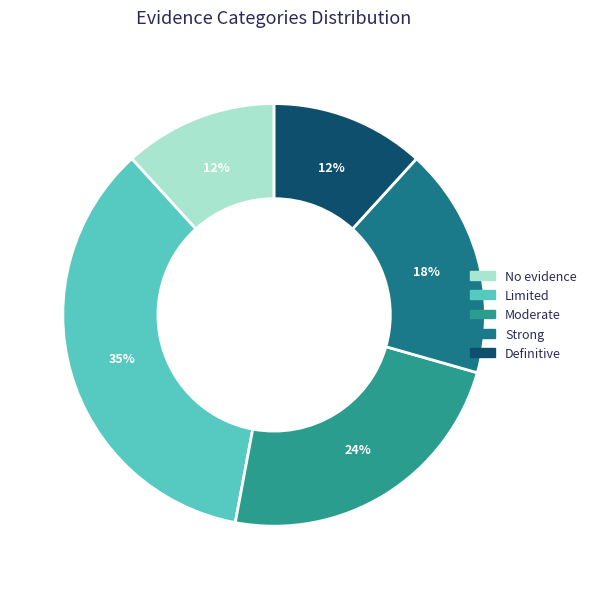

Is it true that Strong is 26% of the pie?

False